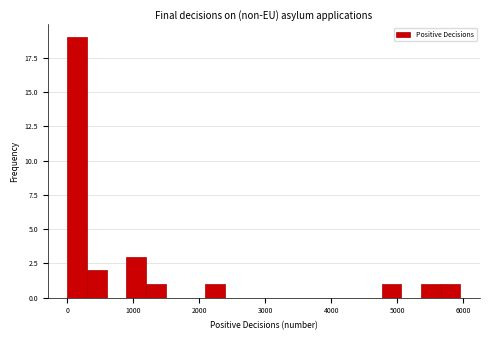

Read against the x-axis, roughly where is the centre of the tallest bar?

100